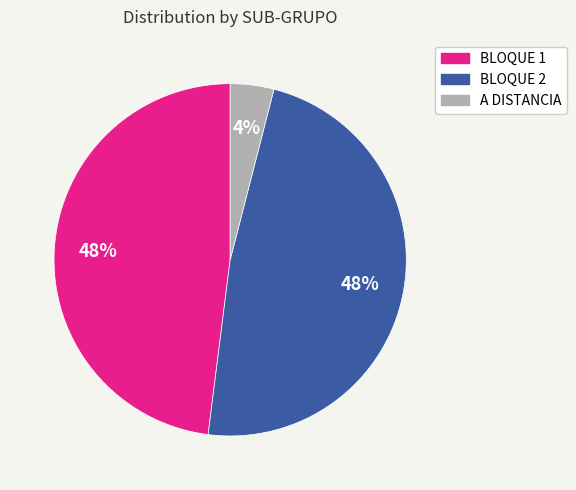

To the nearest percent, what percentage of the pie is BLOQUE 1?

48%